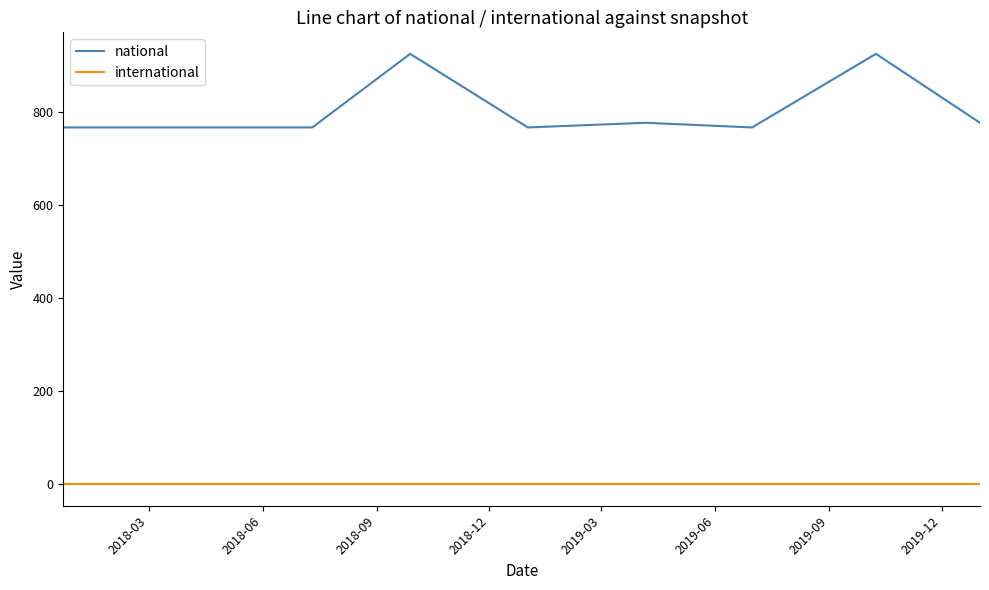

What is the minimum value for national?

766